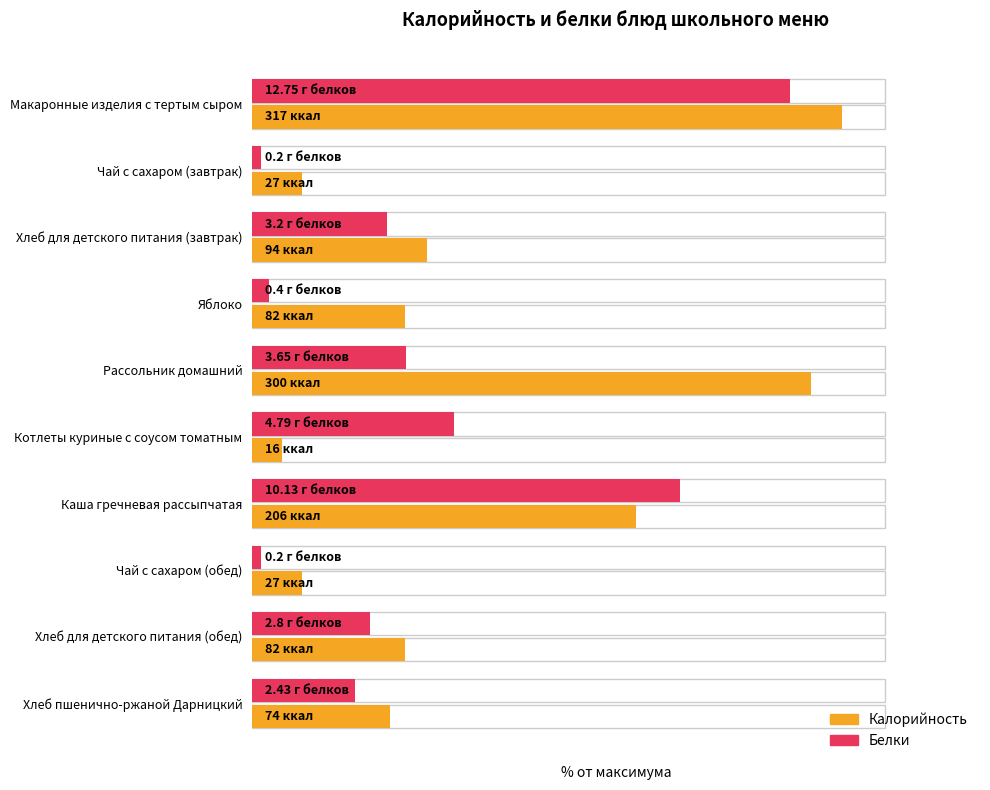

What is the greatest value displayed?

93.2